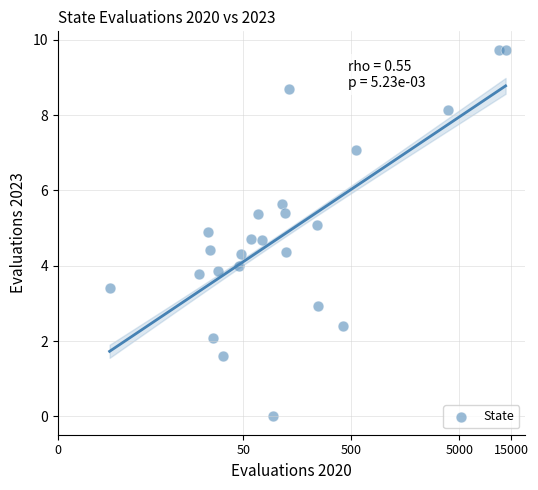

What is the range of X values (max minus min)?

8.4